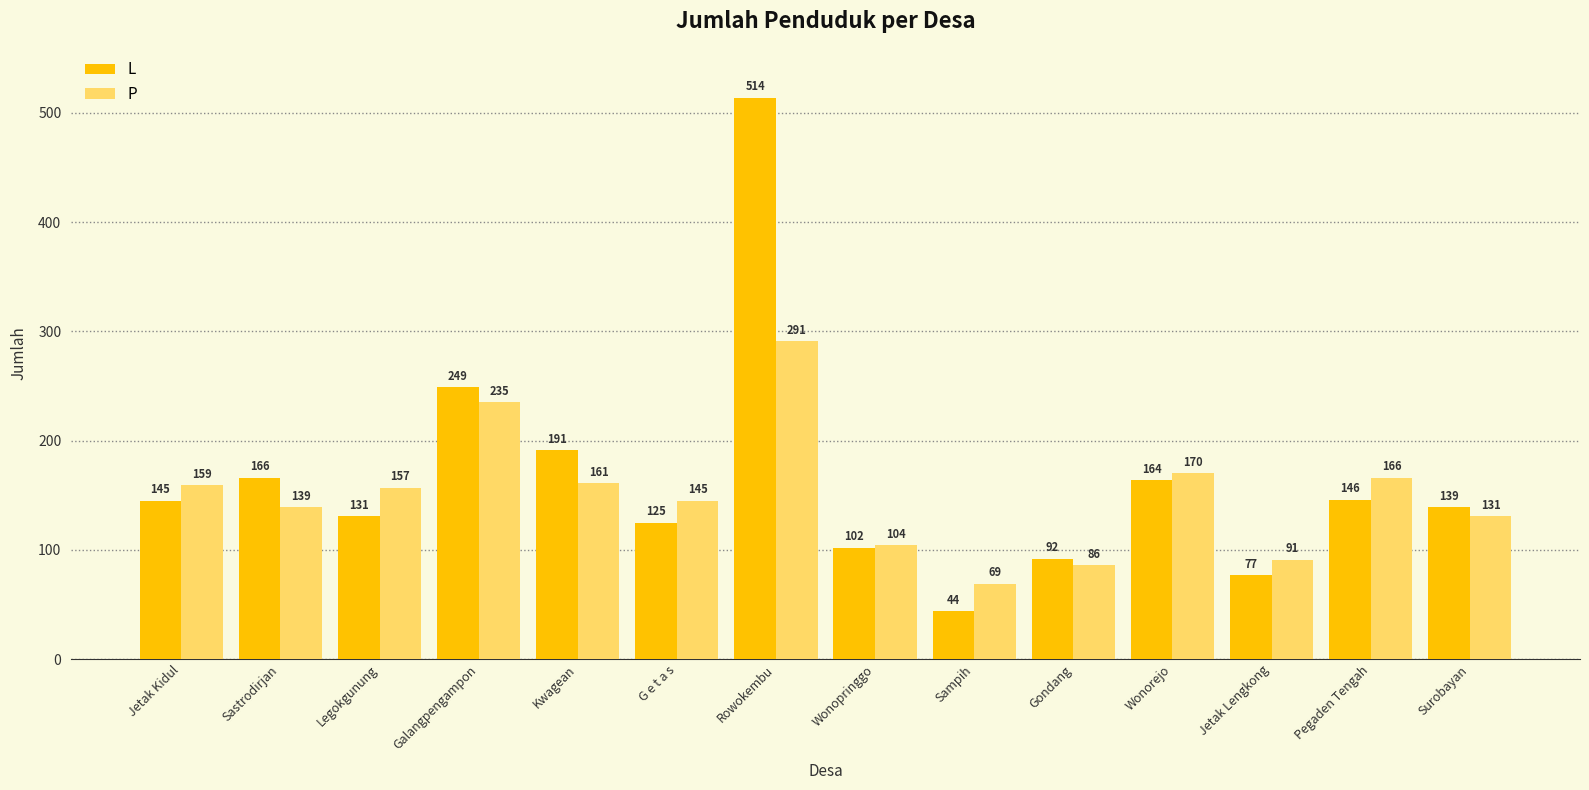

What are all the series names shown in the legend?

L, P